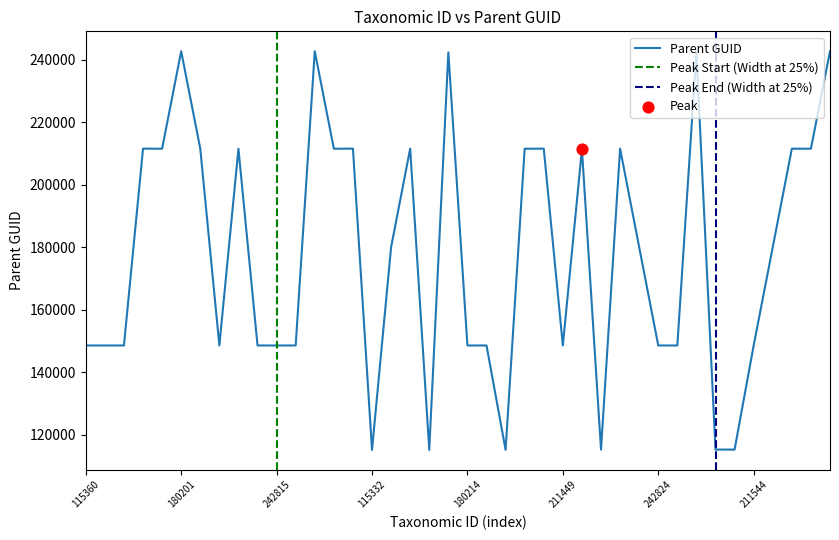

Approximately how many times larger is the value at 115402 compared to 242344?

1.3